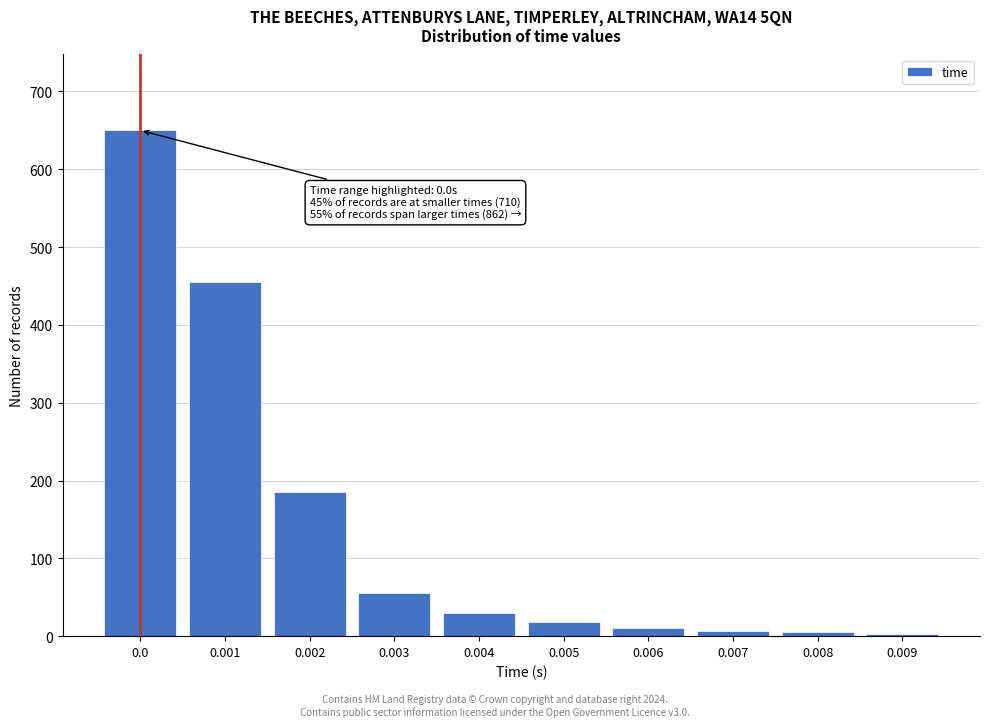

What is the greatest value displayed?

650